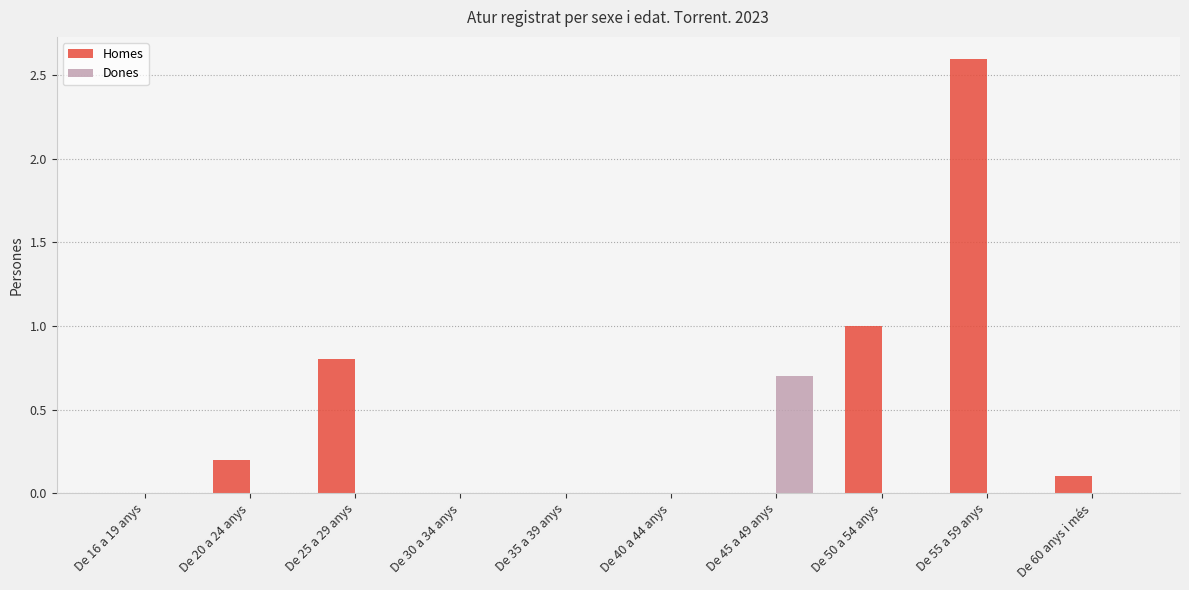

Count the number of categories in the chart.

10